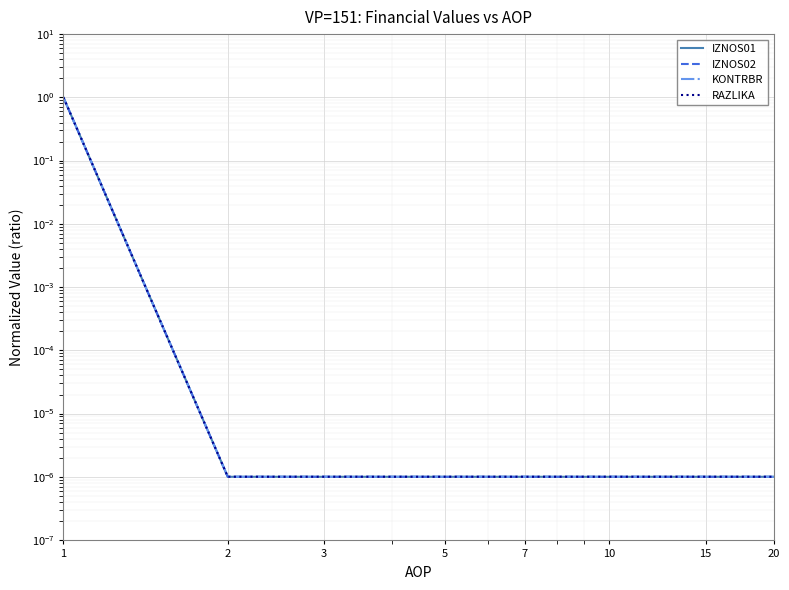

Which series has the largest range (max minus min)?

IZNOS01